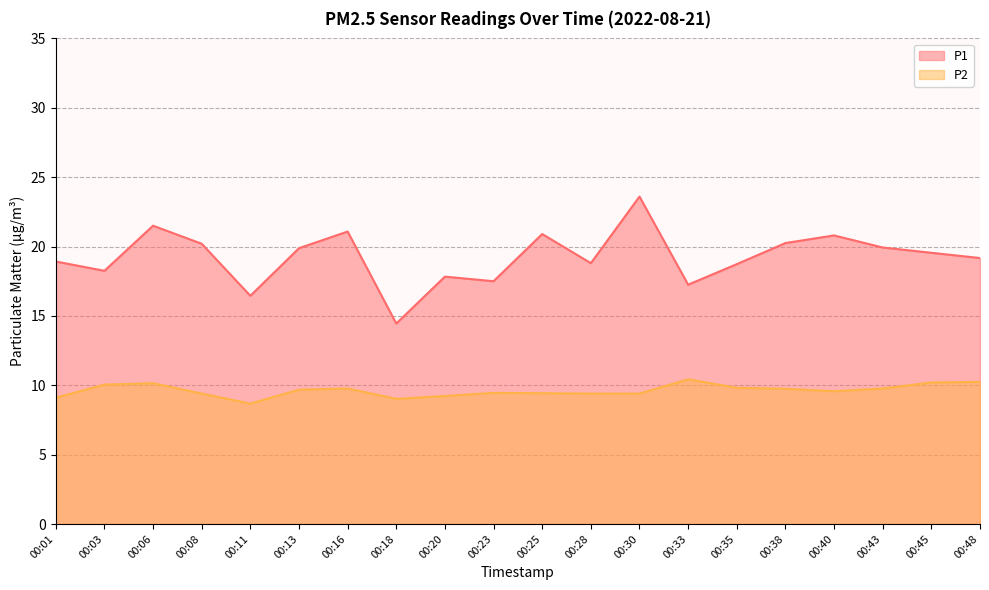

True or false: P2 and P1 intersect in this chart.

False